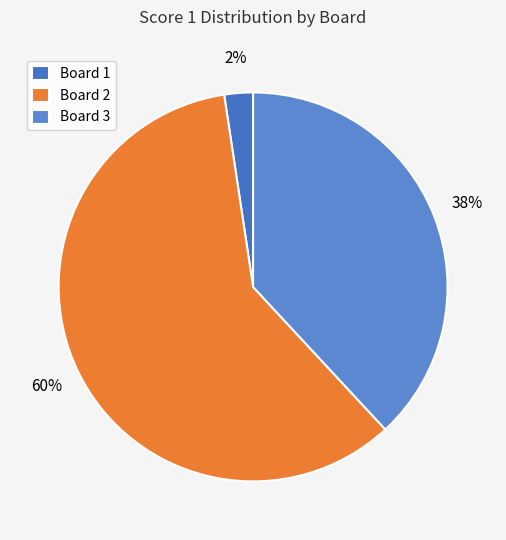

Which category has the biggest portion of the pie?

Board 2